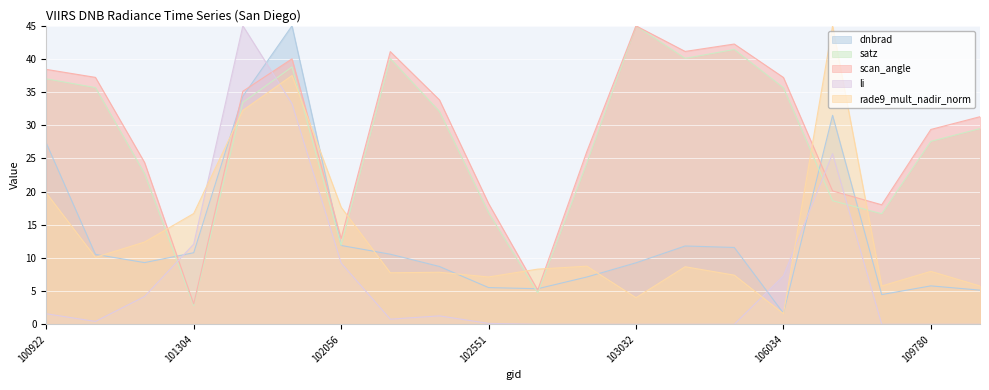

How many interior local peaks does the satz series have?

4